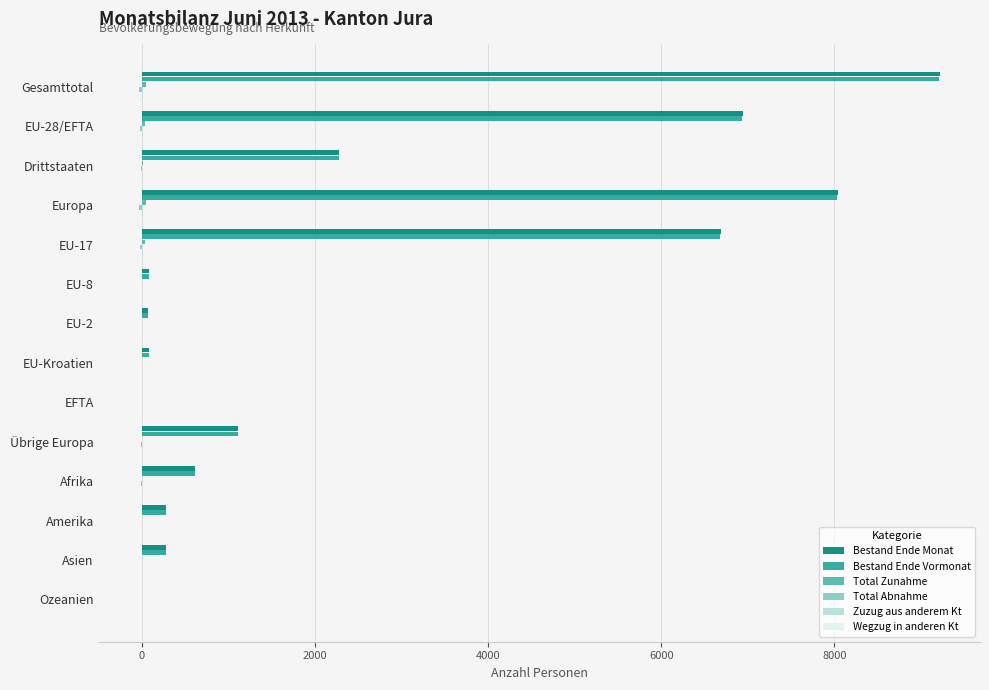

What is the greatest value displayed?

9220